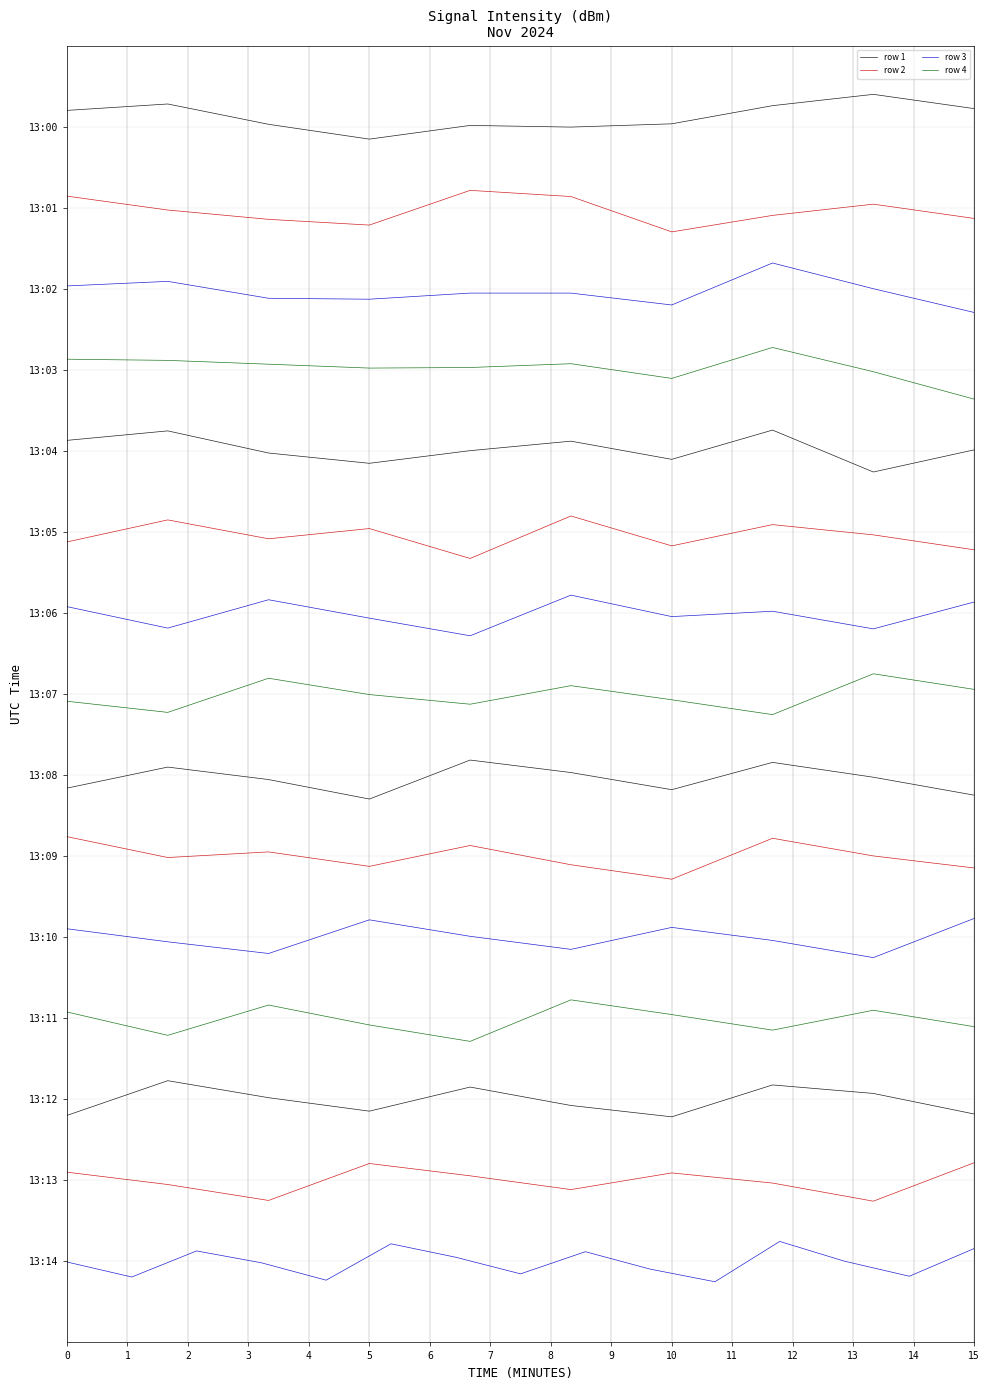

Which category has the lowest value in the row 4 series?

15